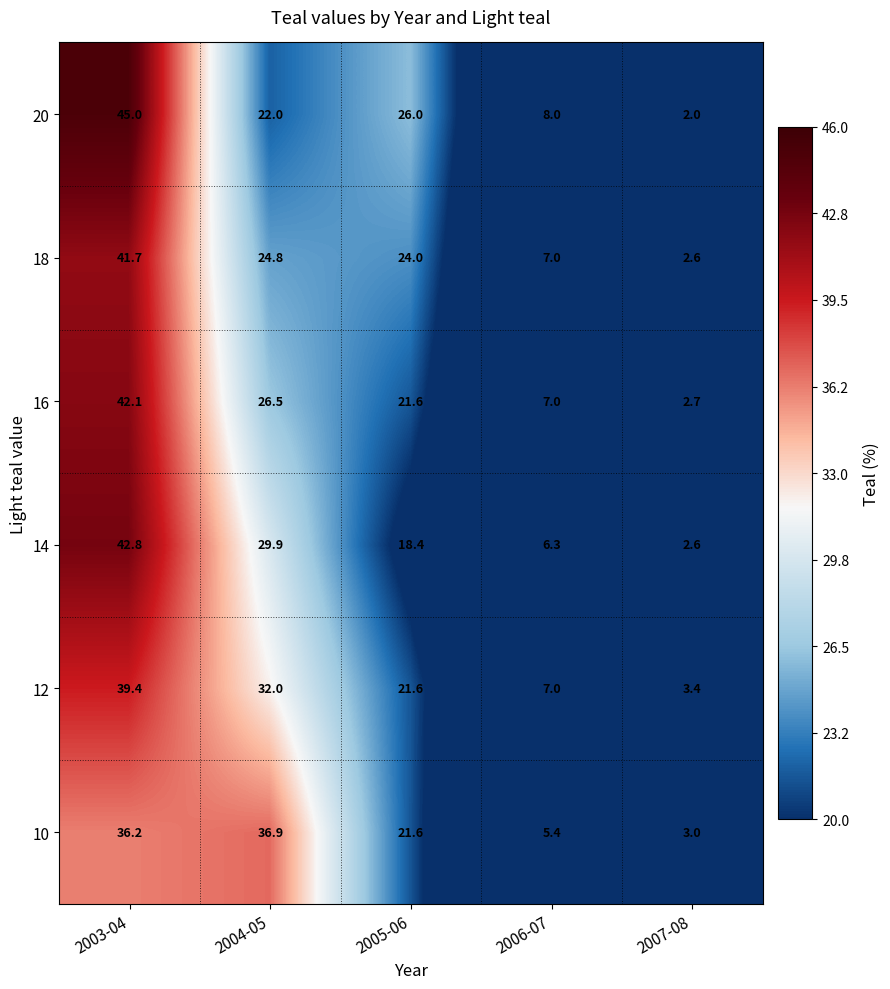

At which category is the sum across all series the highest?

2003-04